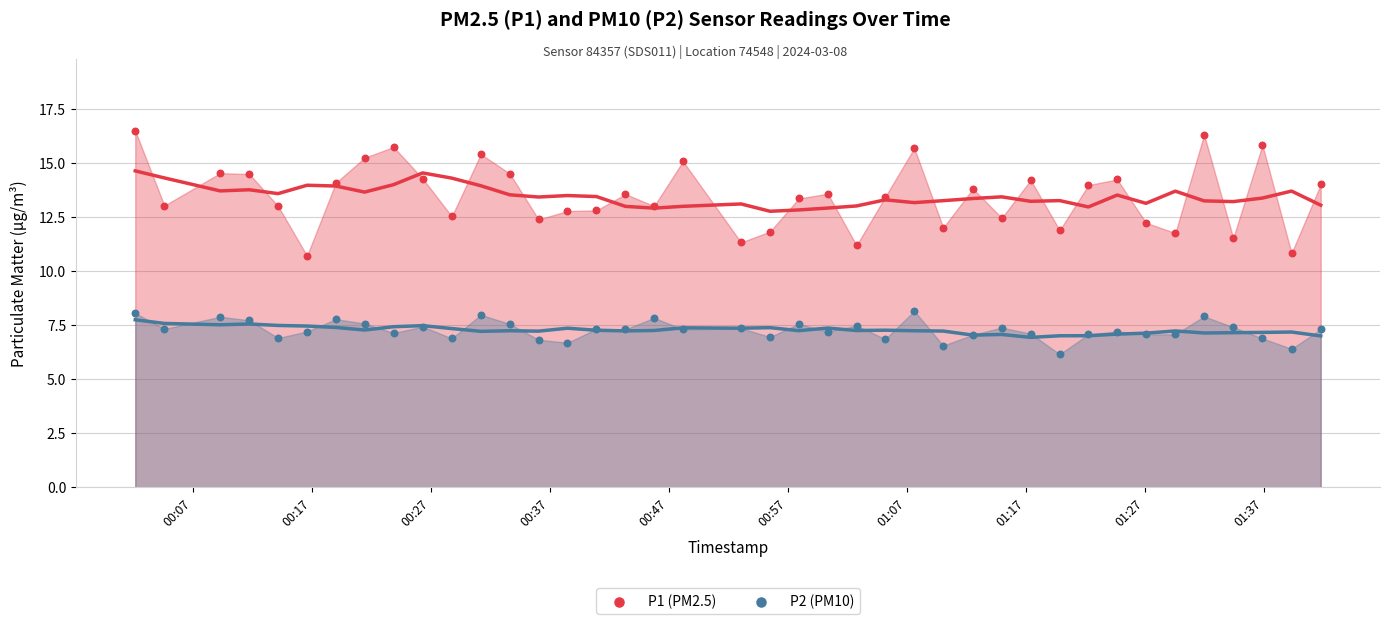

Which series reaches the minimum Y coordinate?

P2 (PM10)